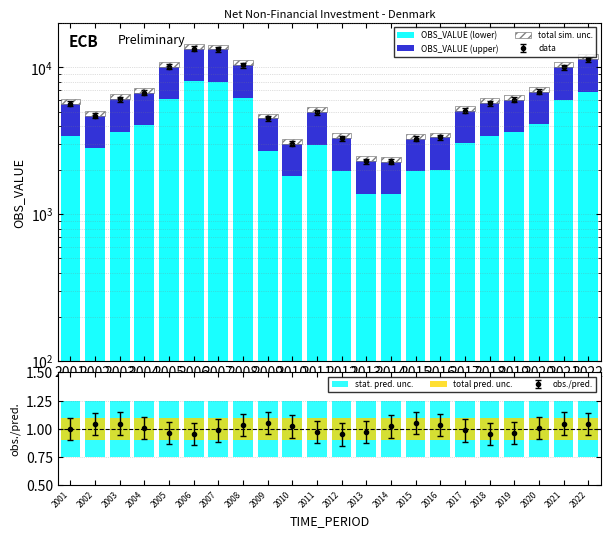

Is it true that total pred. unc. equals 0.2 at 2010?

True